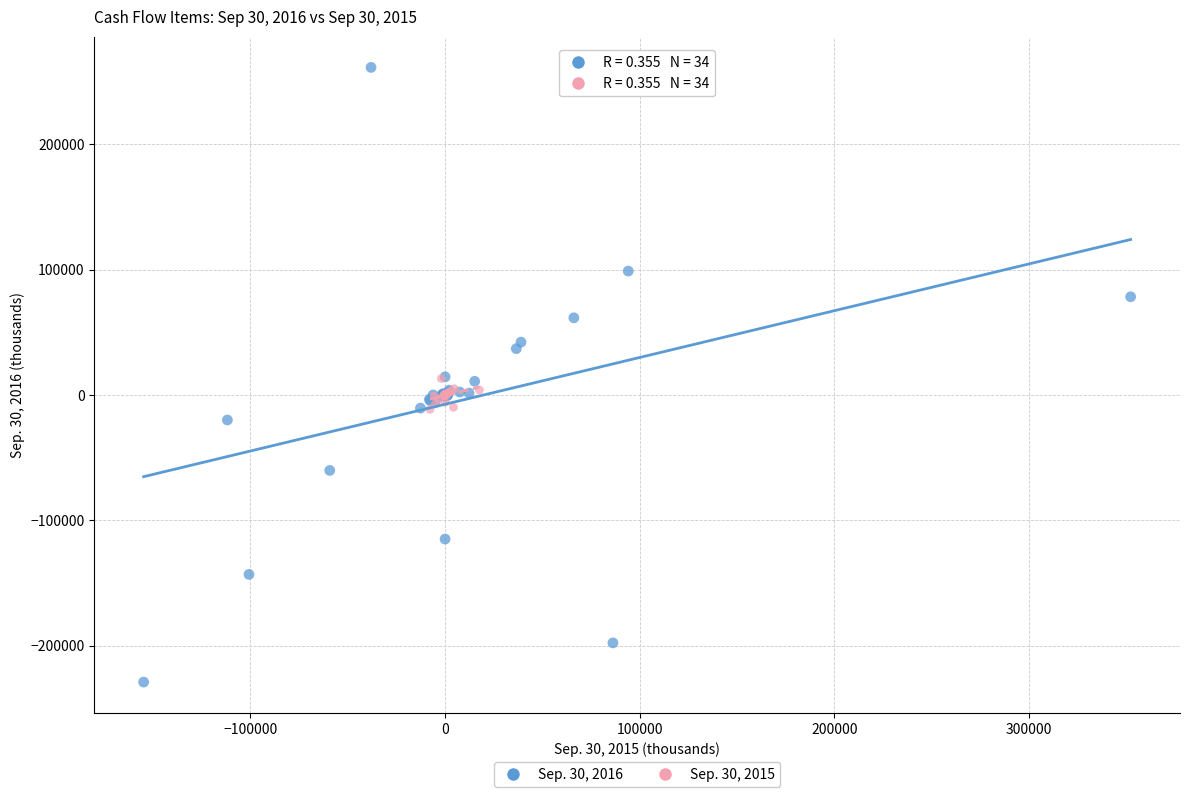

Which series has the largest Y range (max minus min)?

Sep. 30, 2016